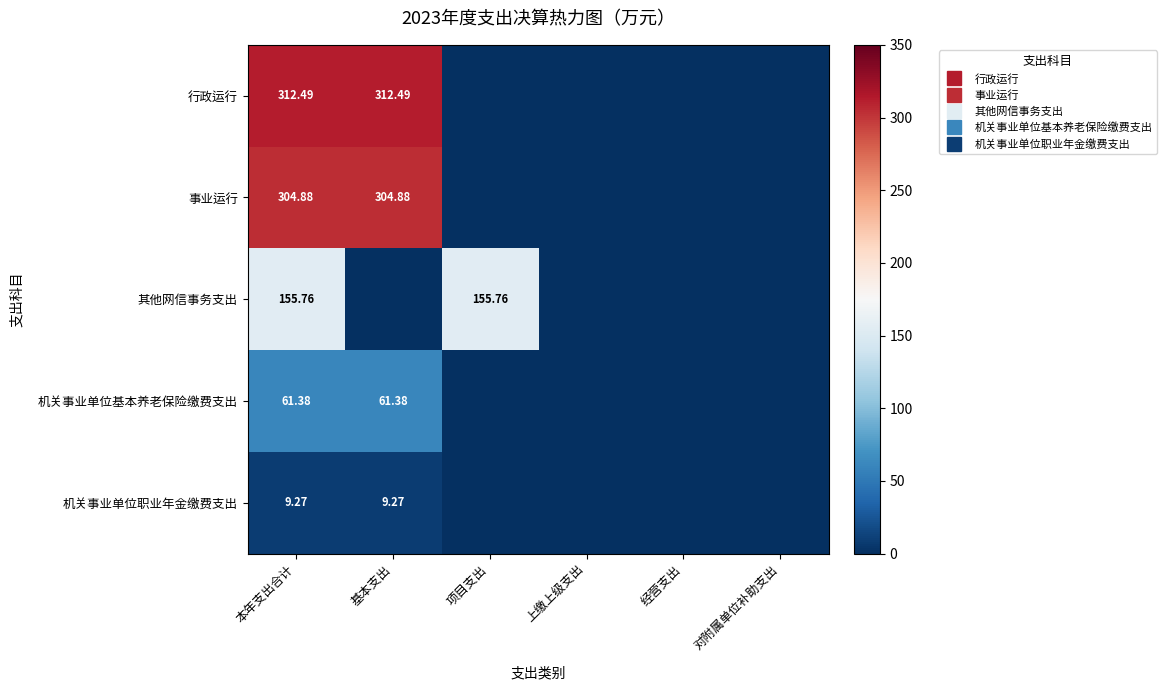

The value of 事业运行 at 经营支出 is 0.0. True or false?

True